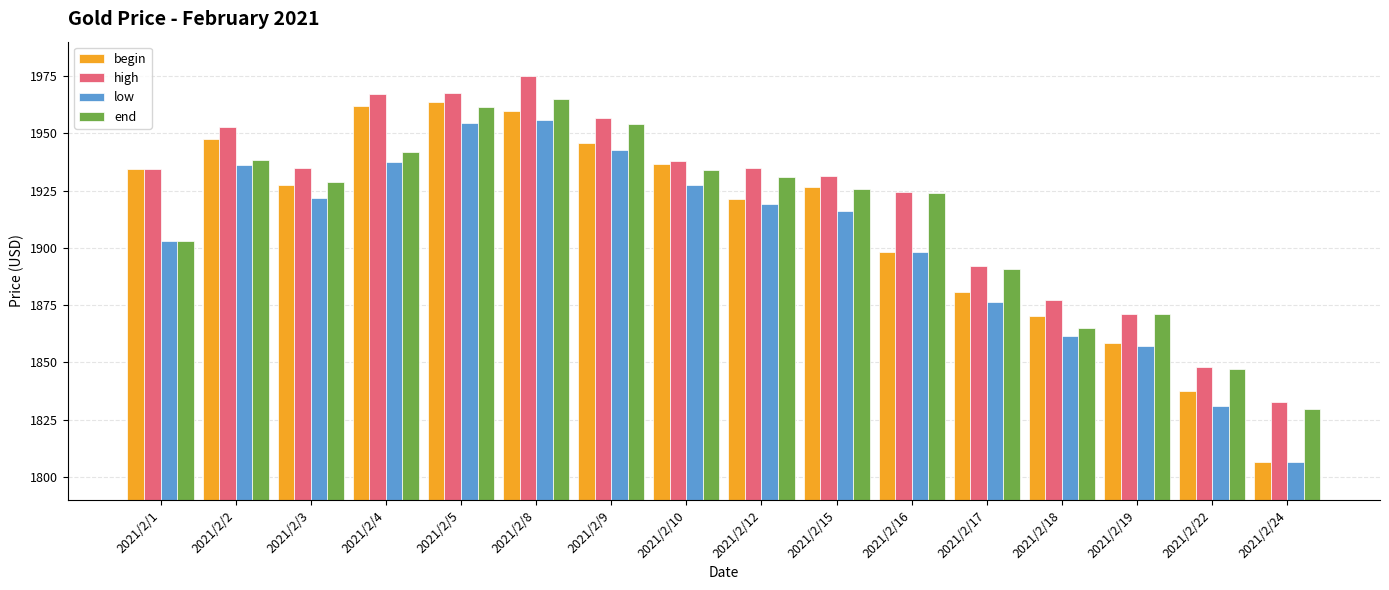

Where does the begin series first go above 1927?

2021/2/1